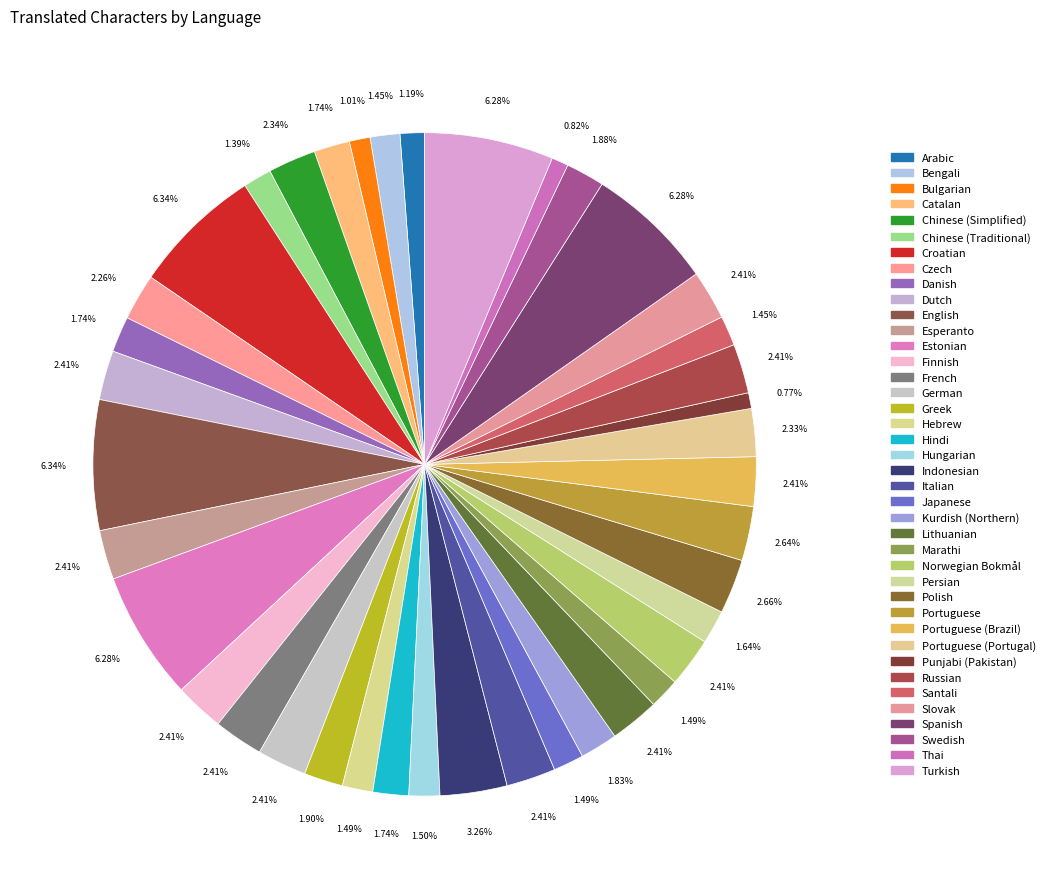

Count the number of slices in the pie.

40